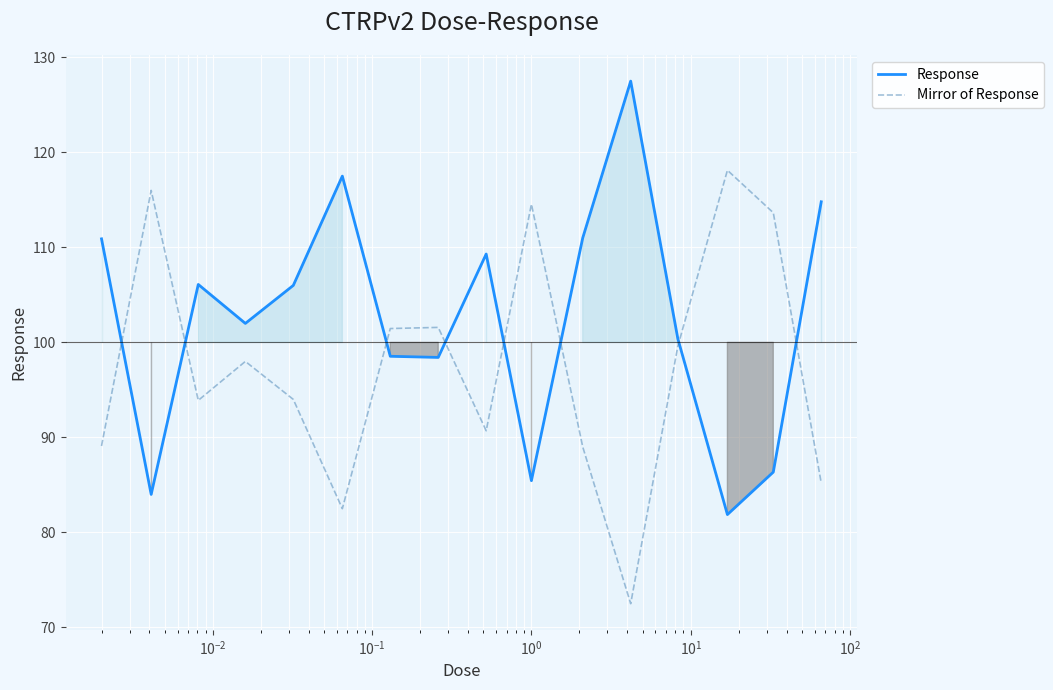

How many interior local peaks does the Response series have?

4